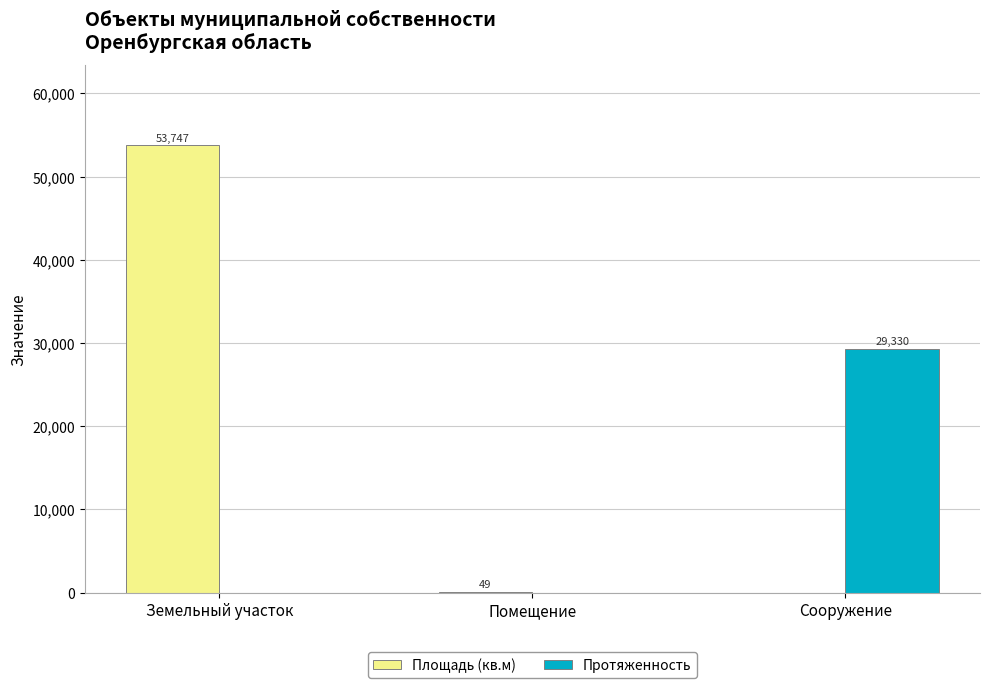

How many values in Протяженность are above zero?

1